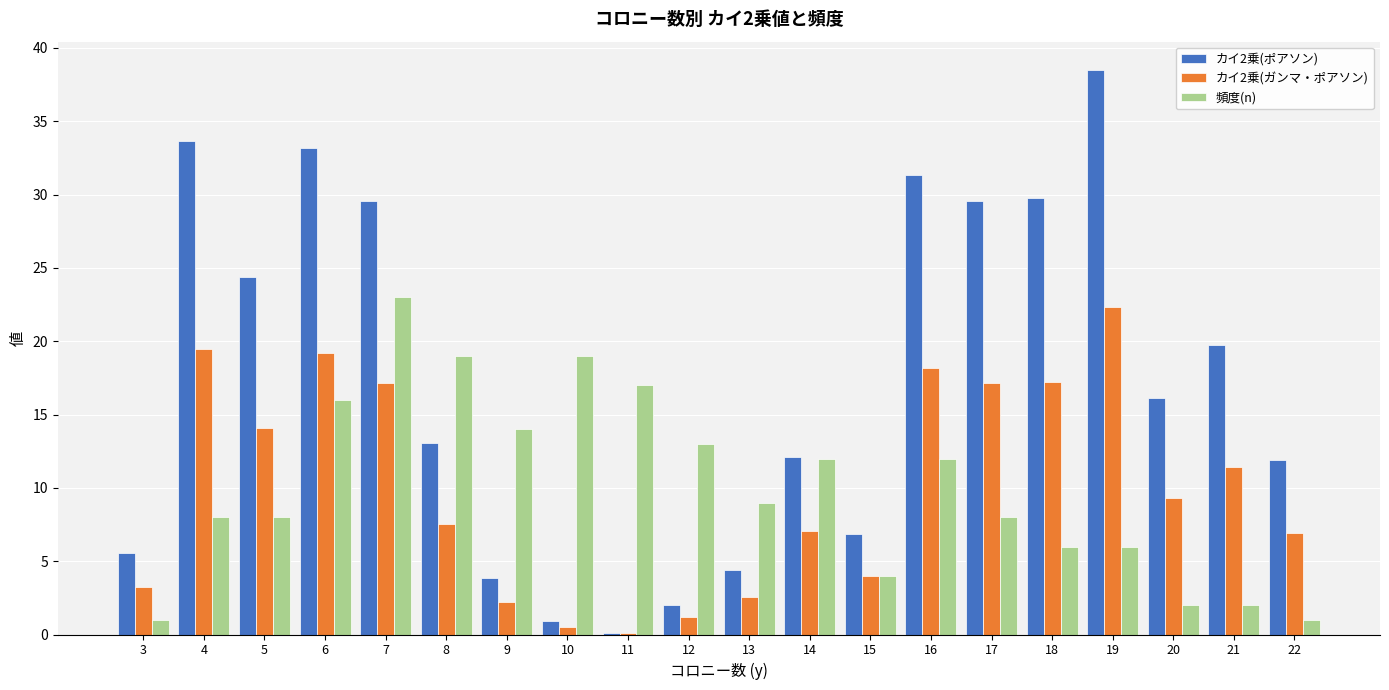

At which label does 頻度(n) reach its peak?

7